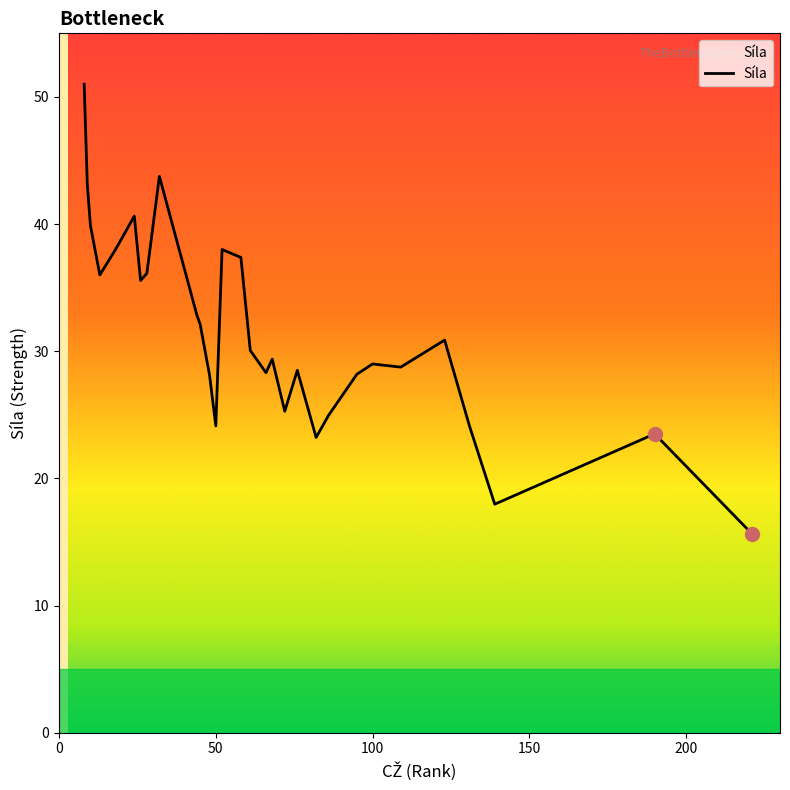

What is the maximum value shown in the chart?

51.0